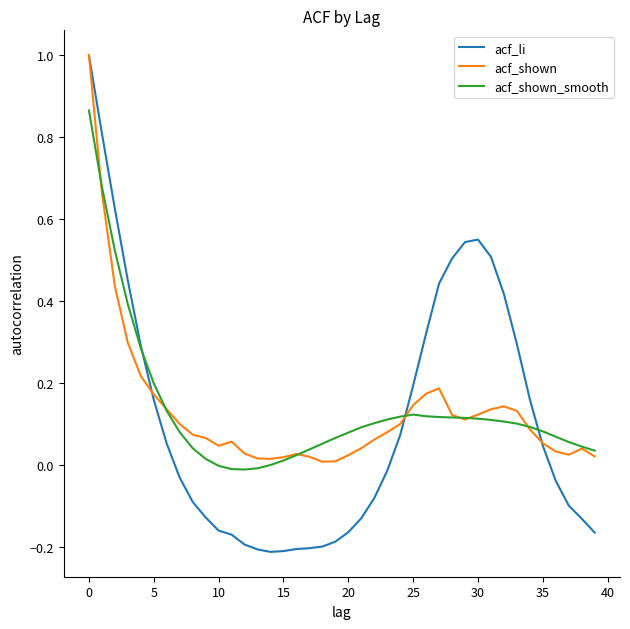

At how many categories does at least one series exceed 0?

40